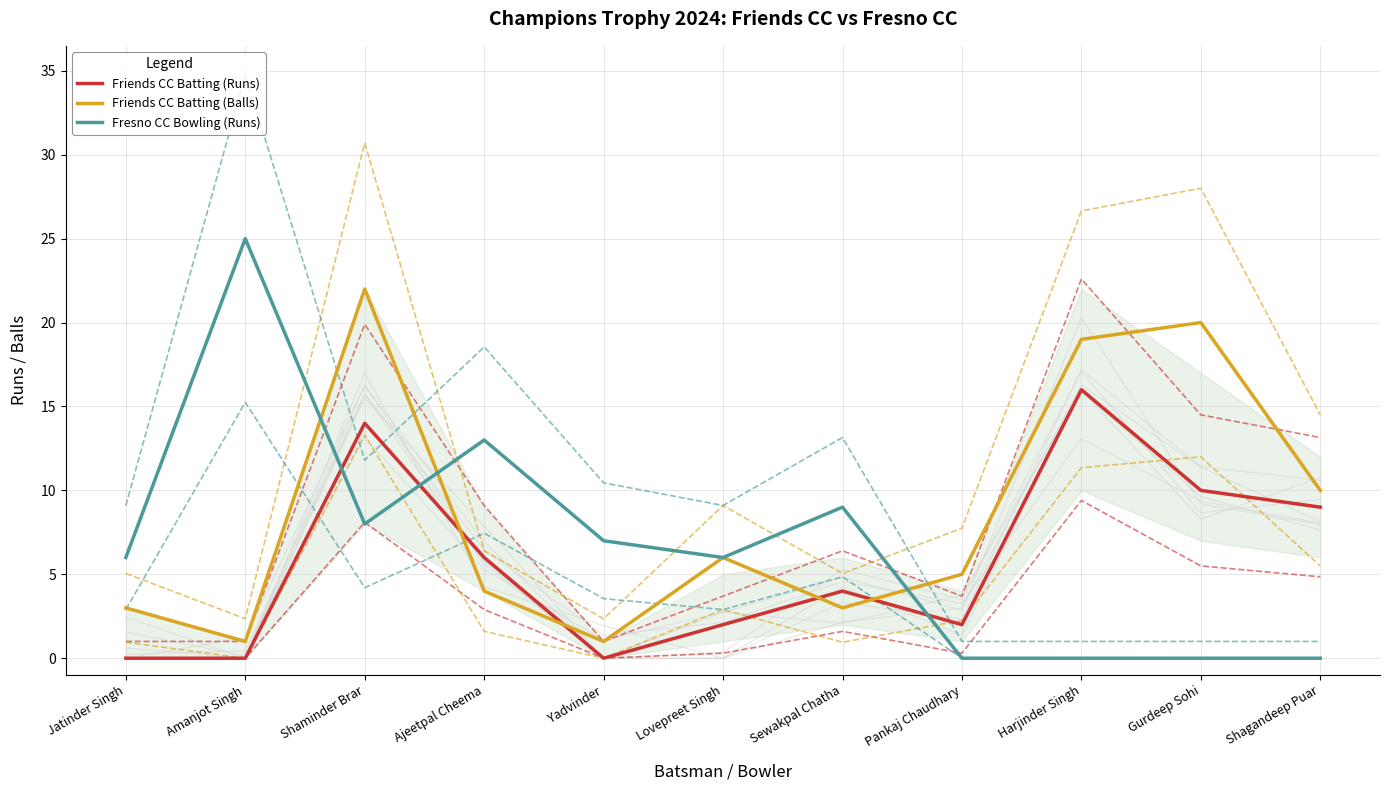

How many values in the Fresno CC Bowling (Runs) series exceed 6?

5